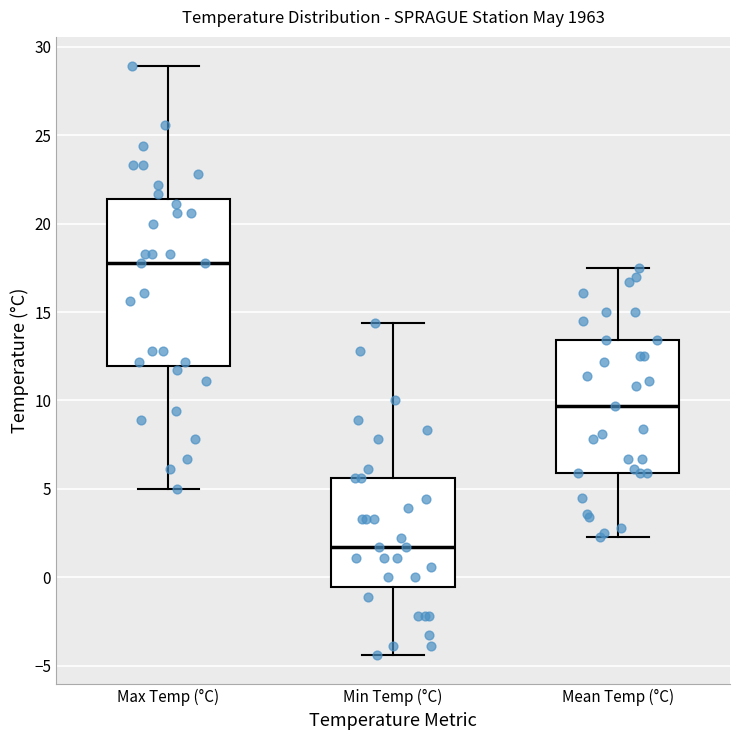

Comparing the boxes themselves (not the whiskers), which one is the tallest?

Max Temp (°C)